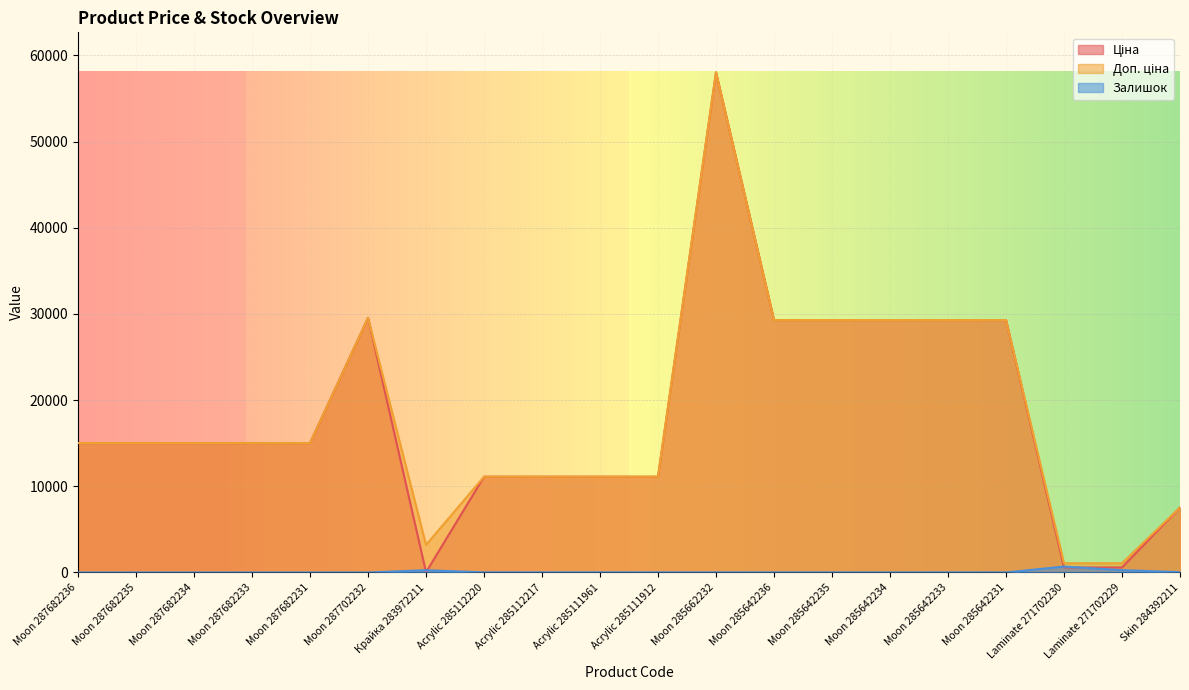

True or false: Залишок and Доп. ціна intersect in this chart.

False